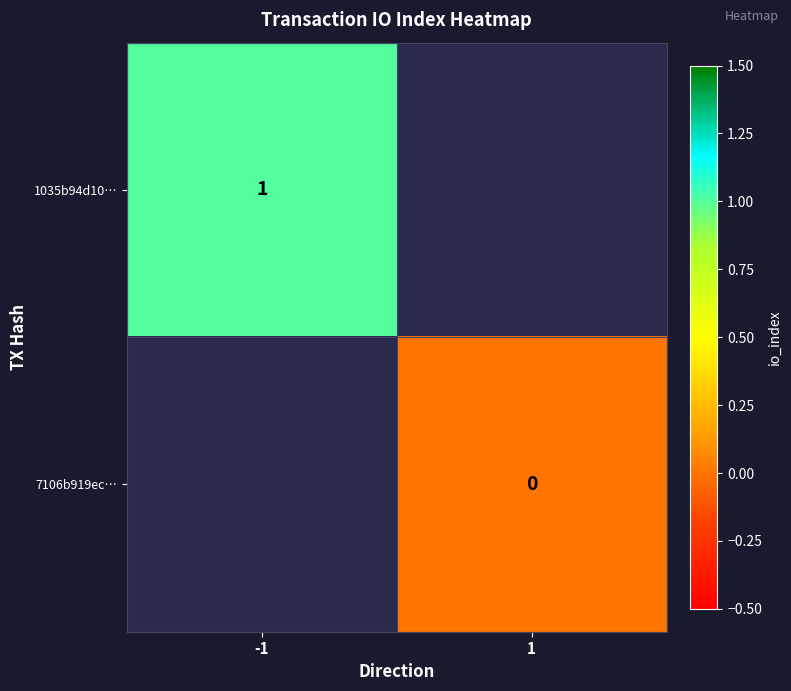

The value of 1035b94d10… at -1 is 2. True or false?

False